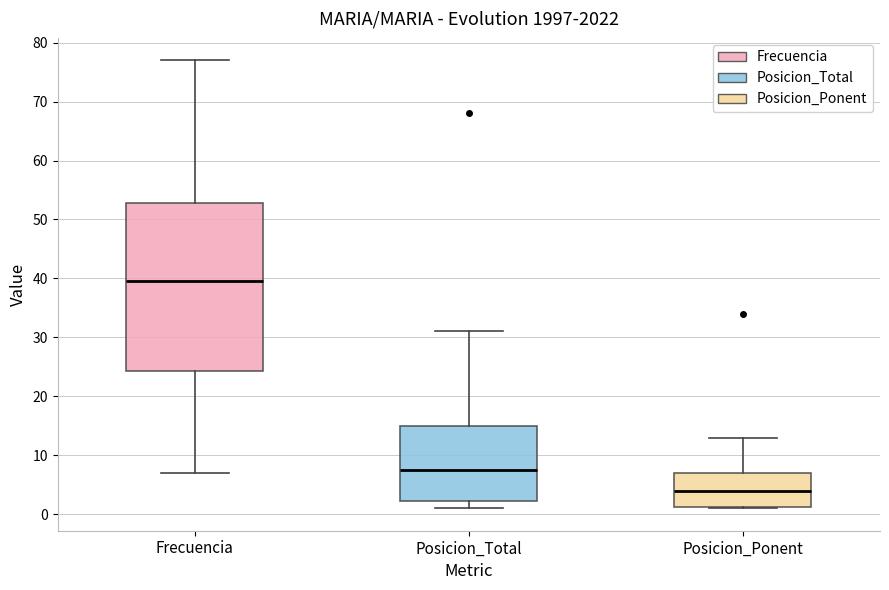

Where does the median line of the box for Frecuencia sit on the y-axis? The values are not printed on the chart, so give them approximately, as read against the axis.

40